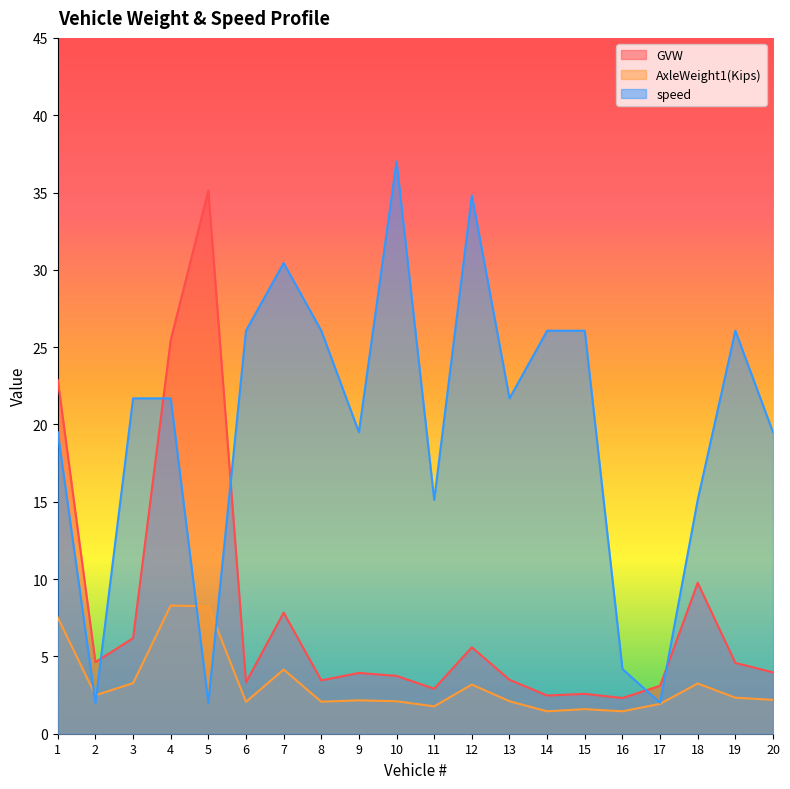

True or false: GVW and AxleWeight1(Kips) cross at least once.

False